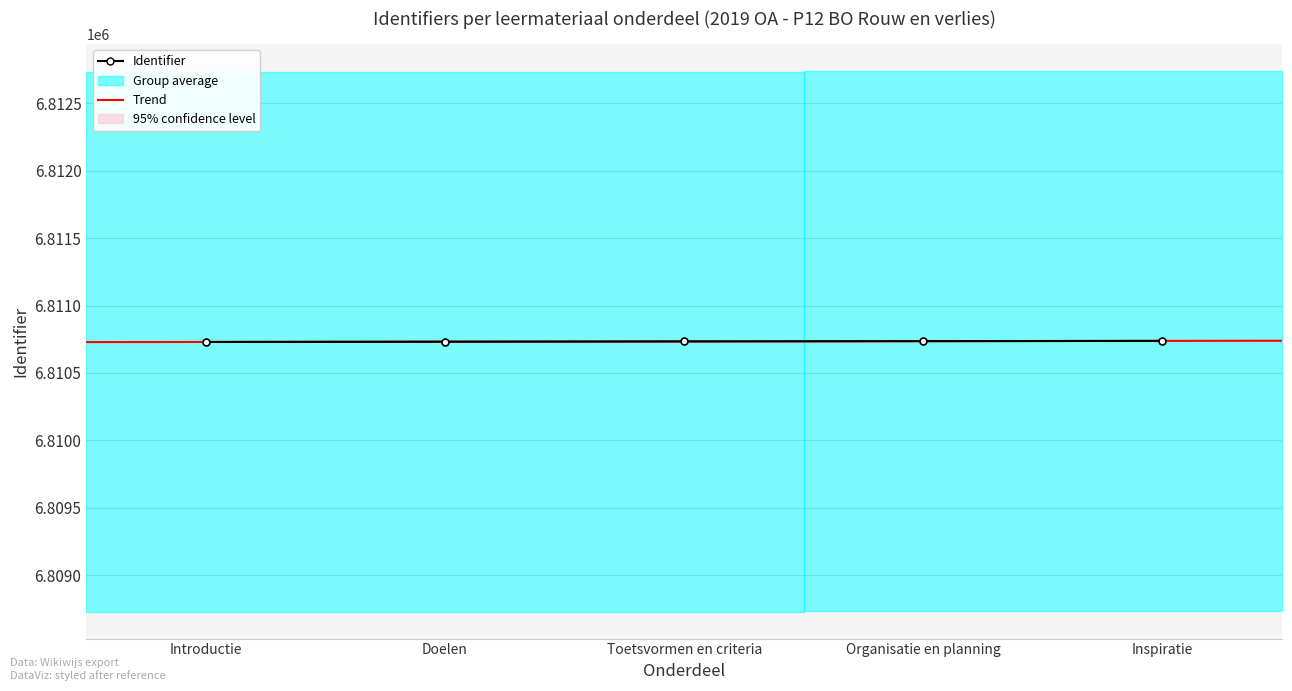

True or false: there are more than 1 points higher than both neighbors.

False